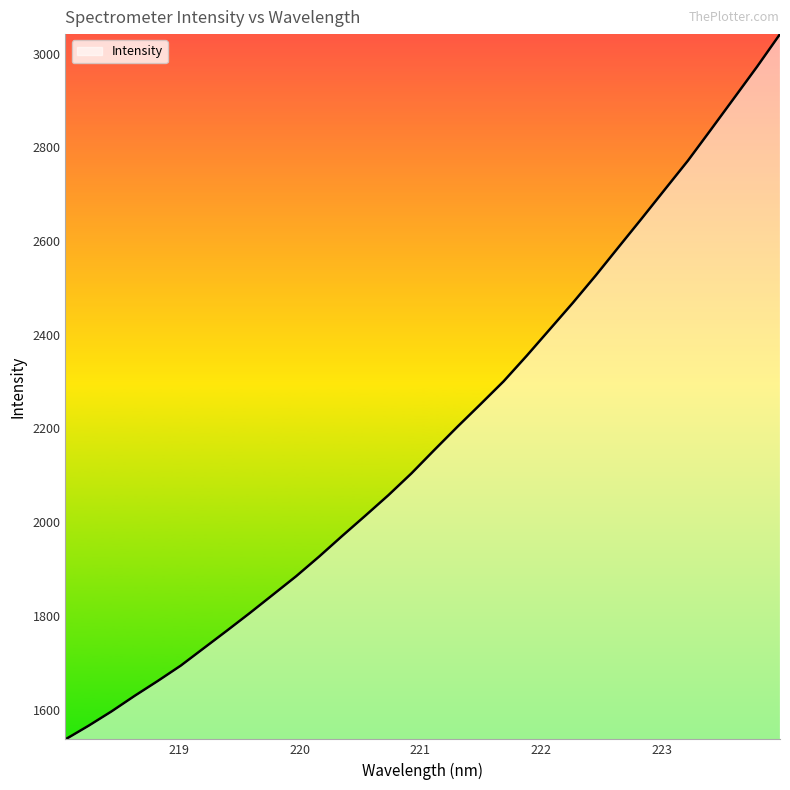

What is the minimum value shown in the chart?

1536.6